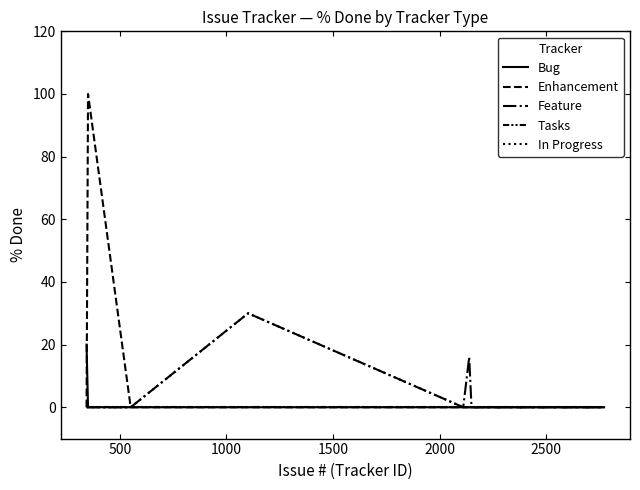

Does the chart have visible grid lines?

No